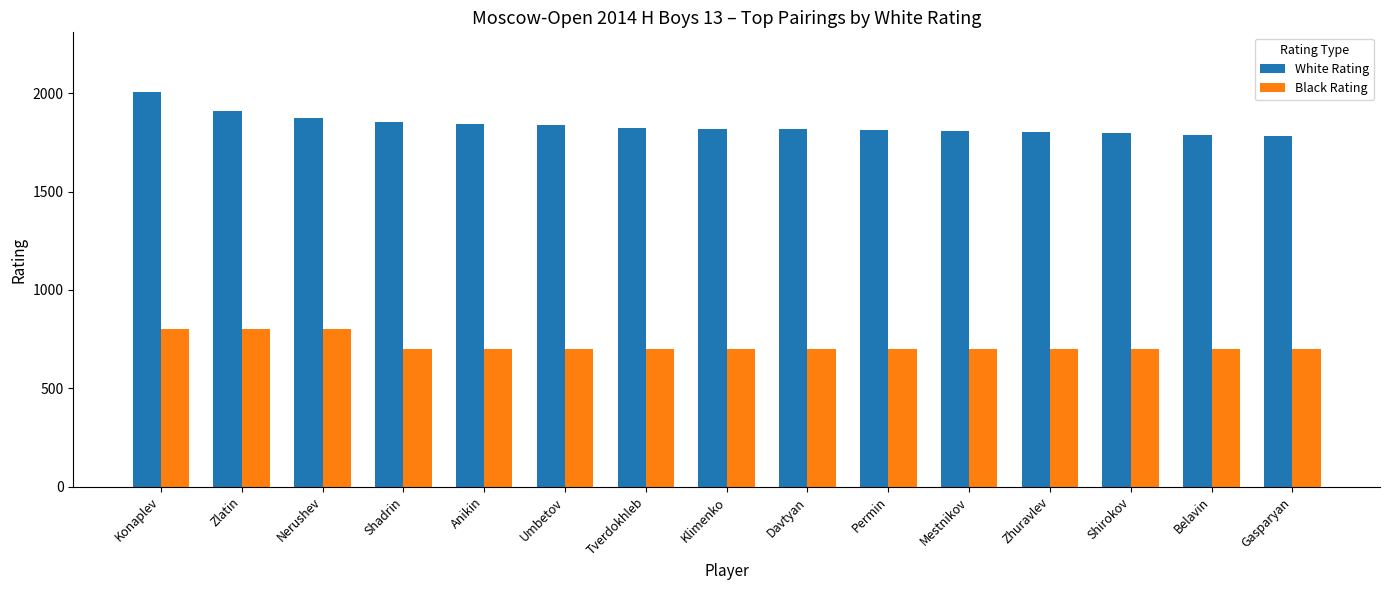

What is the total value across all series at Shadrin?

2555